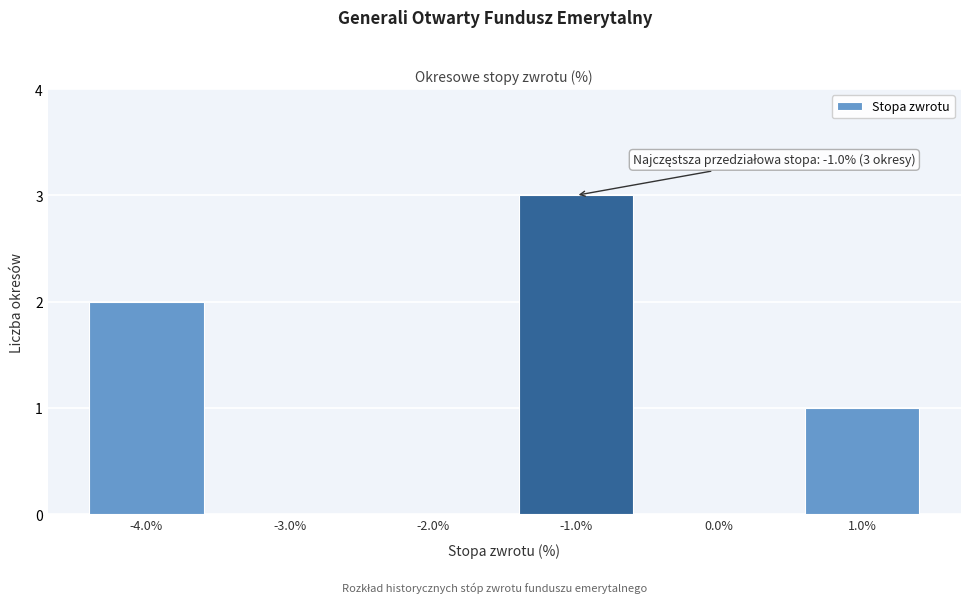

Over which range of the x-axis is the bar tallest?

-1.5 to -0.5